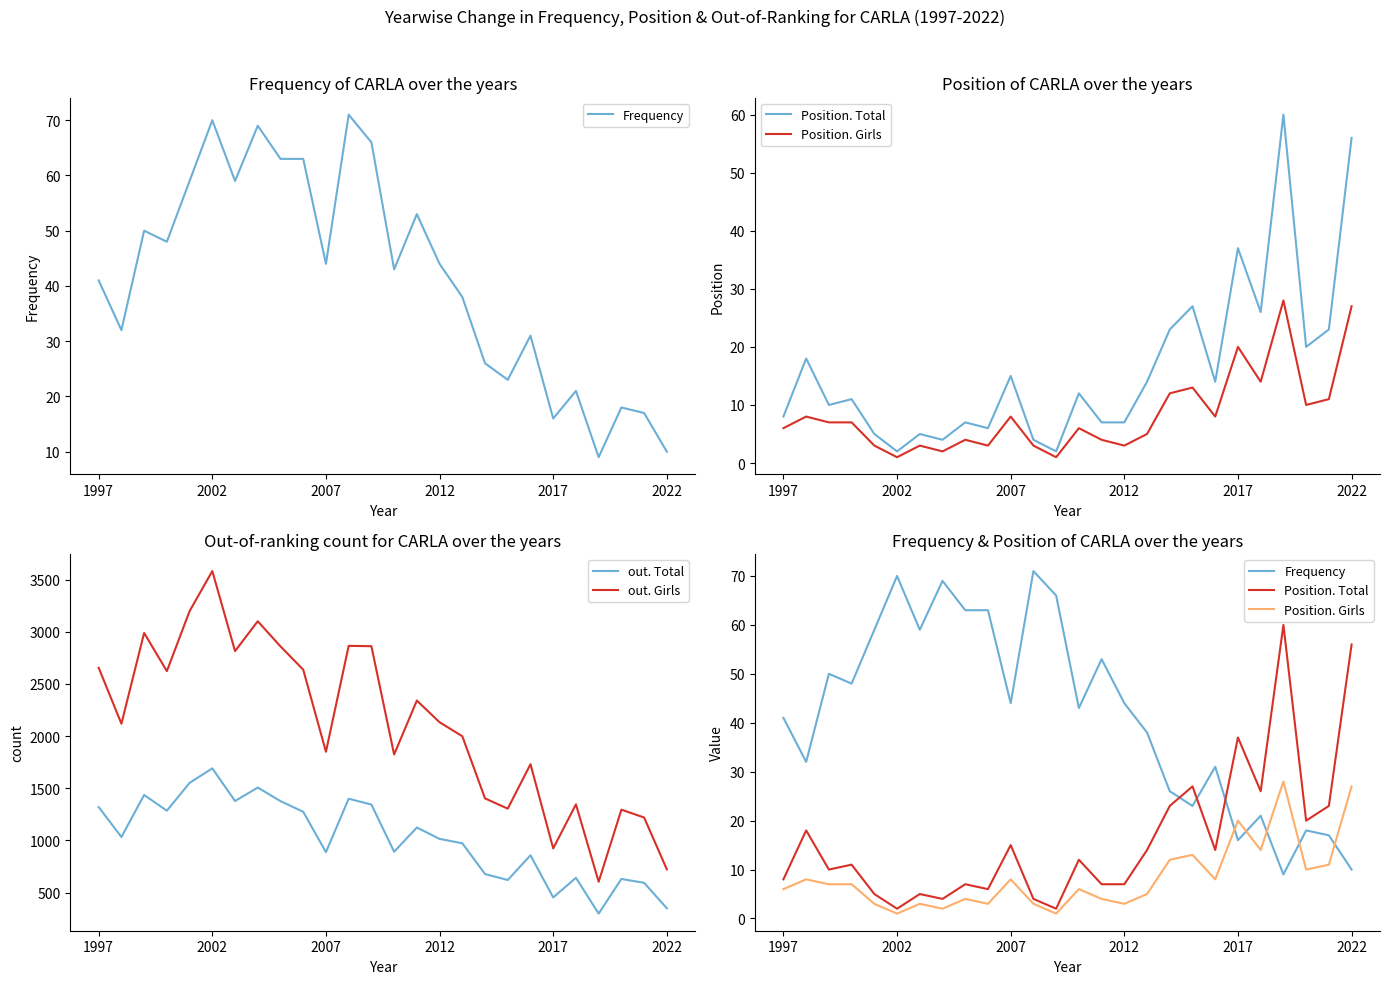

The out. Girls series shows 4548 at 6. True or false?

False